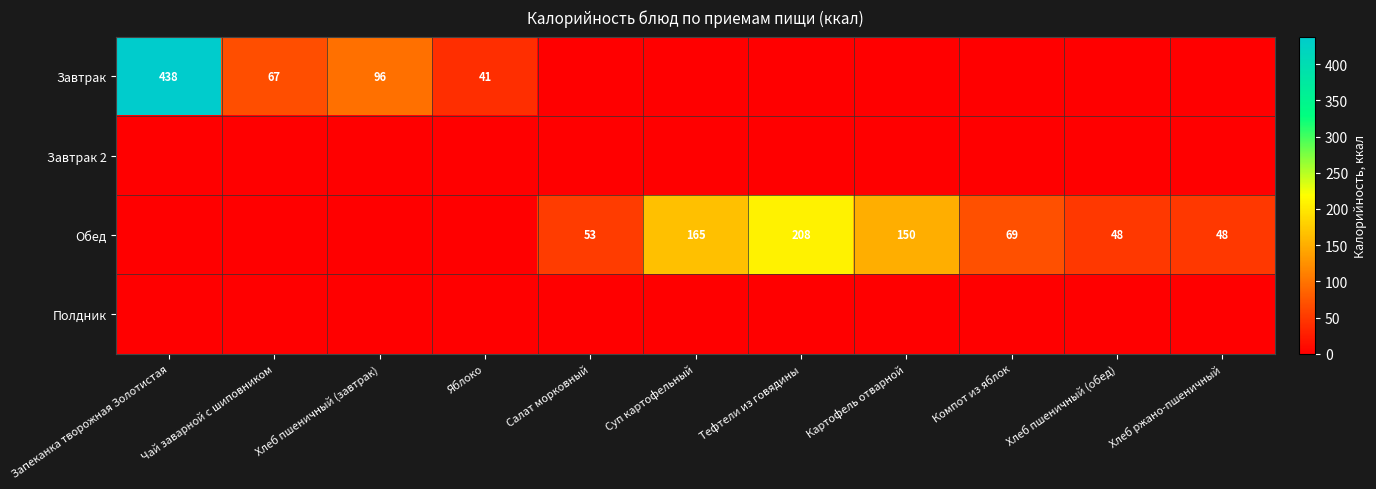

The Обед series shows 48 at Хлеб ржано-пшеничный. True or false?

True